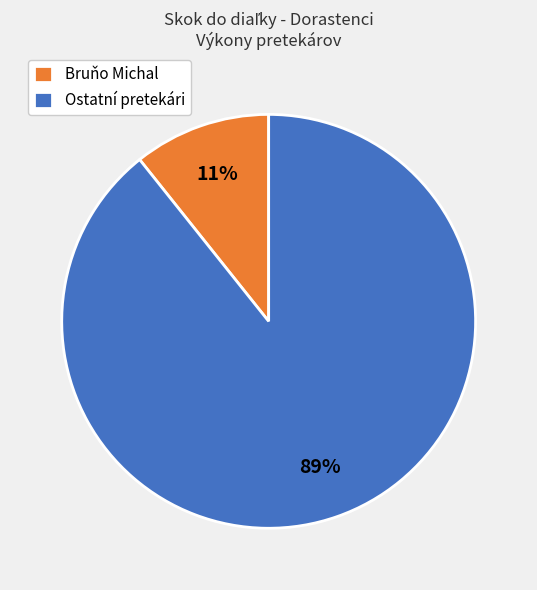

To the nearest percent, what is the average slice percentage?

50%